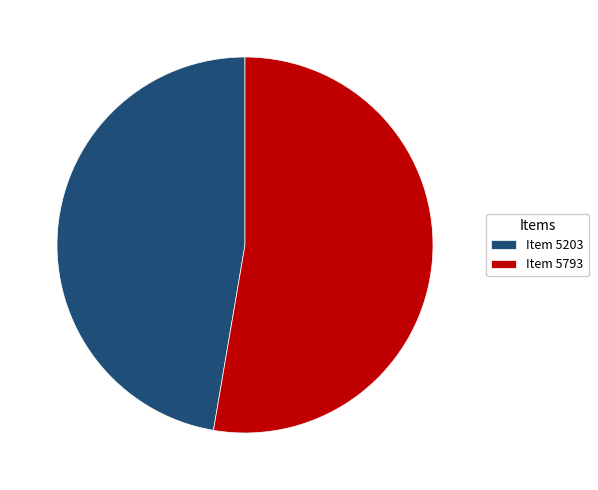

Combined, do Item 5203 and Item 5793 account for over 50%?

Yes